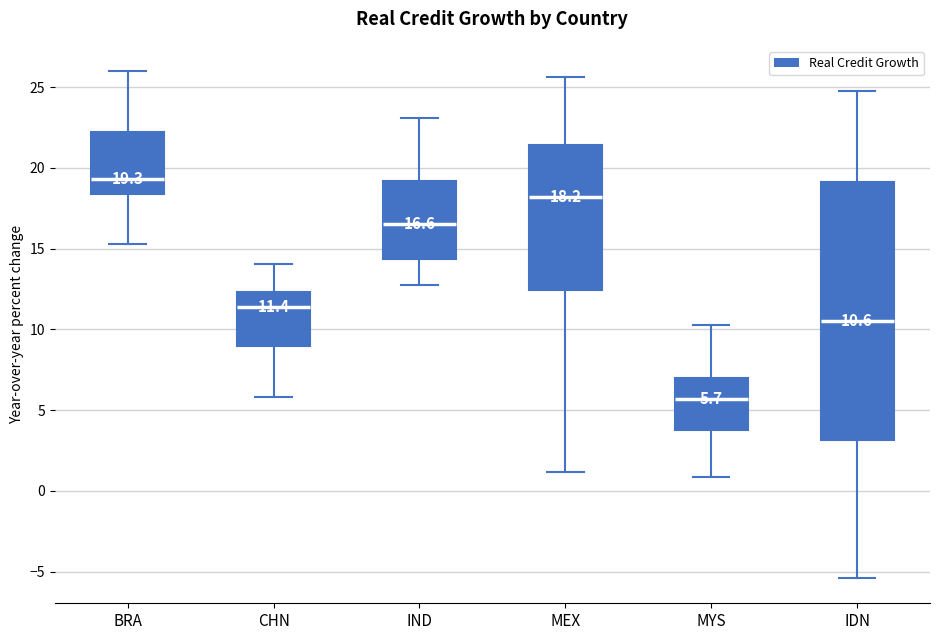

Which box has the lowest median line?

MYS